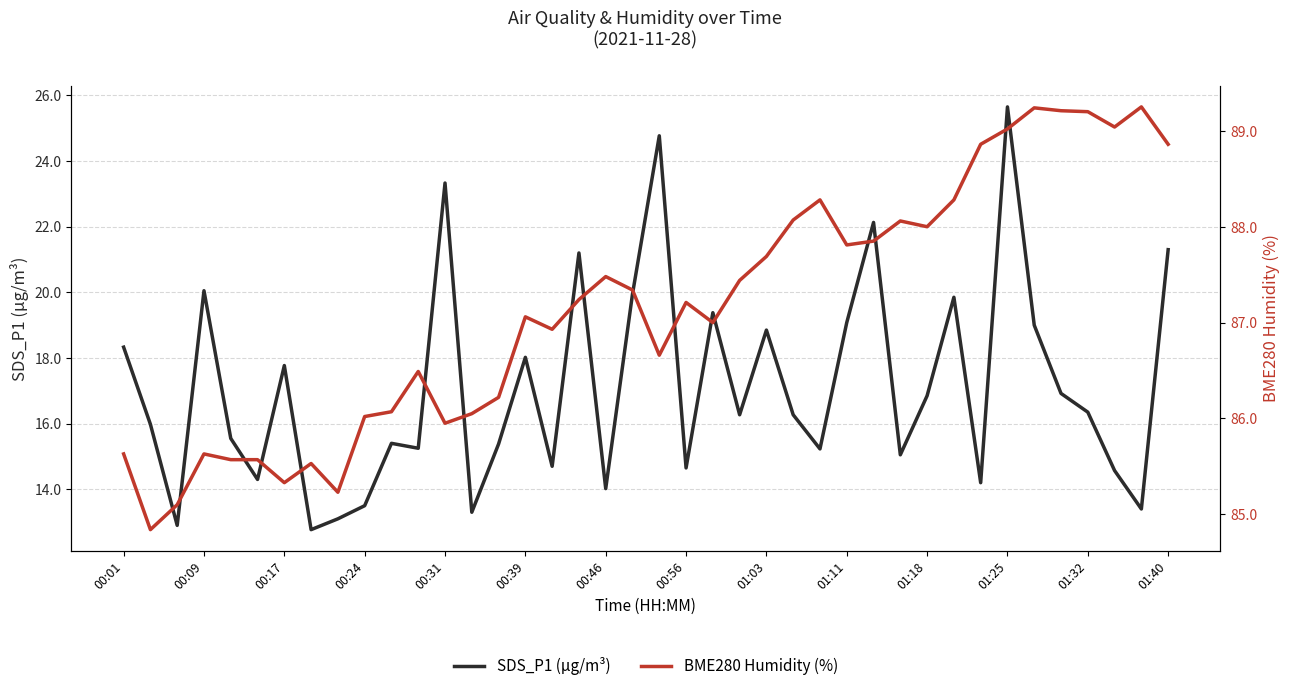

At 29, list the series in order from smallest to largest.

SDS_P1 (µg/m³), BME280 Humidity (%)